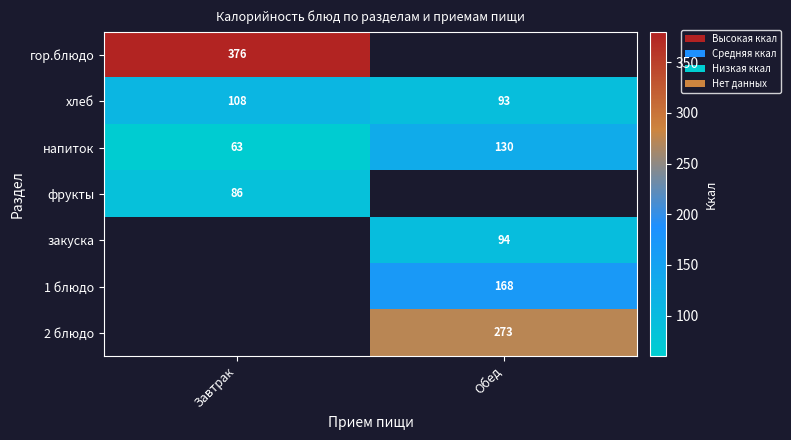

Which category has the highest value across all series?

Завтрак